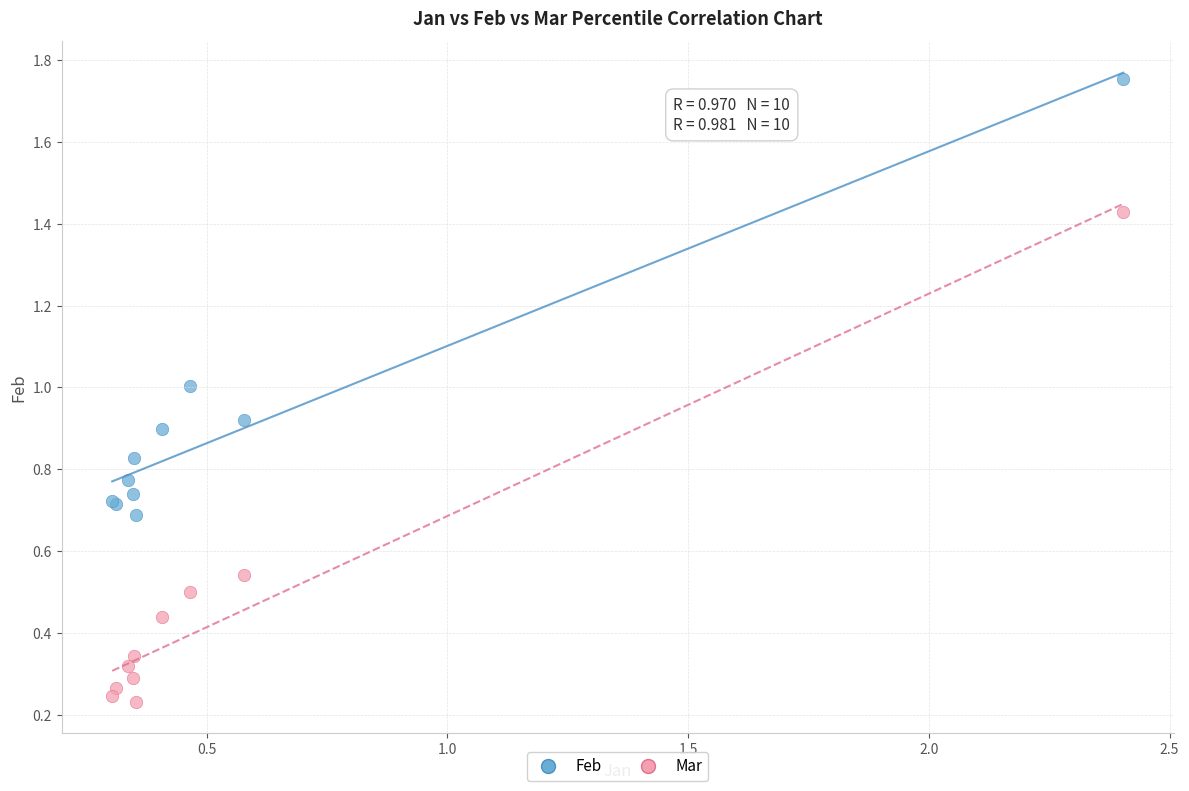

Which series has the widest spread of Y values?

Mar